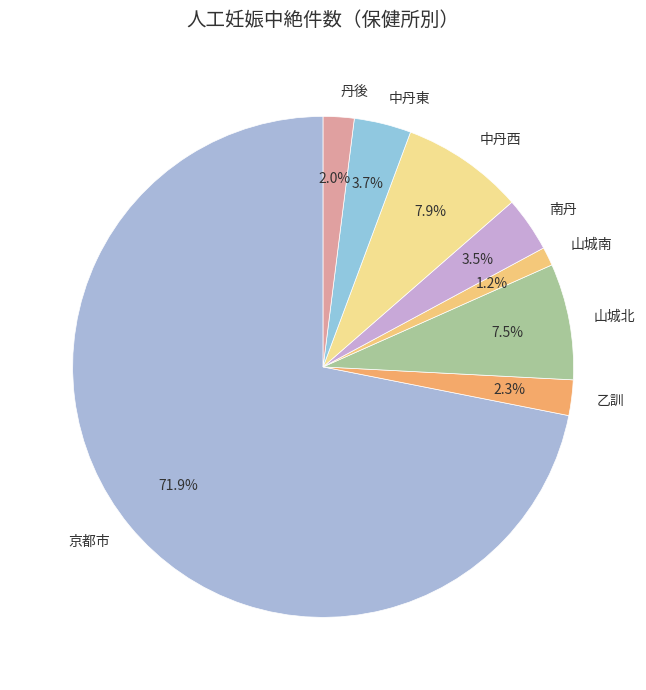

The 山城北 slice represents 16% of the pie. True or false?

False